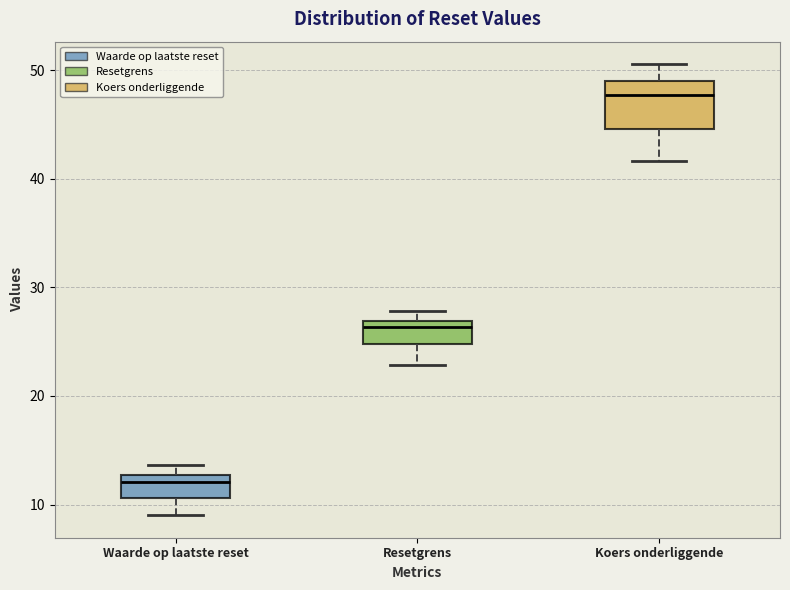

Reading left to right, transcribe this box plot: for each box, give where its median line is, the range the box spans, and where its two whiskers end, as read against the y-axis. The values are not printed on the chart, so give them approximately, as read against the axis.

Waarde op laatste reset: median 12, box 11 to 13, whiskers 9 to 14
Resetgrens: median 26, box 25 to 27, whiskers 23 to 28
Koers onderliggende: median 48, box 45 to 49, whiskers 42 to 51